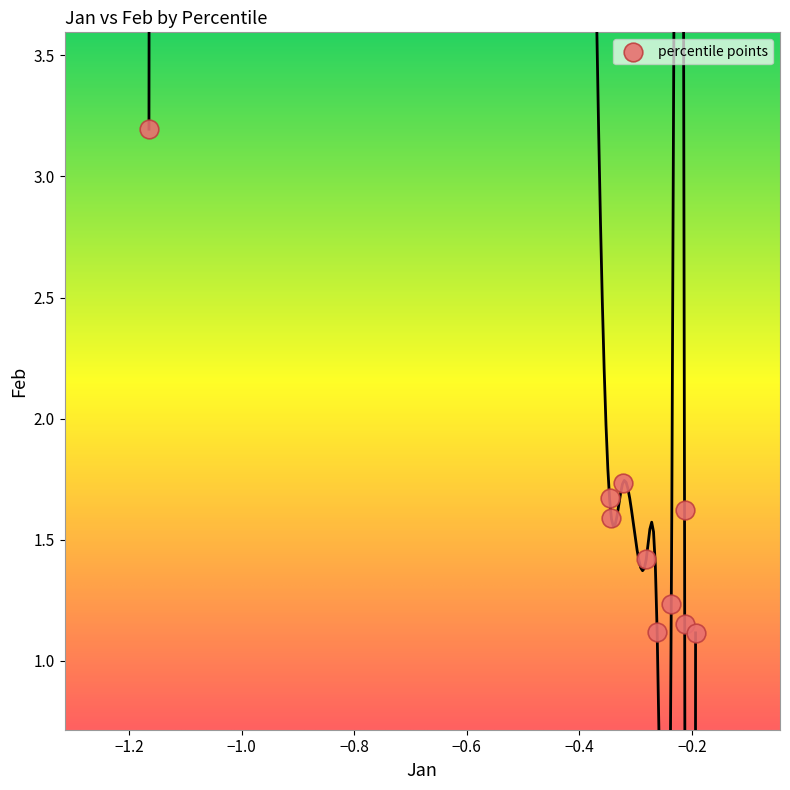

What is the range of X values (max minus min)?

1.0